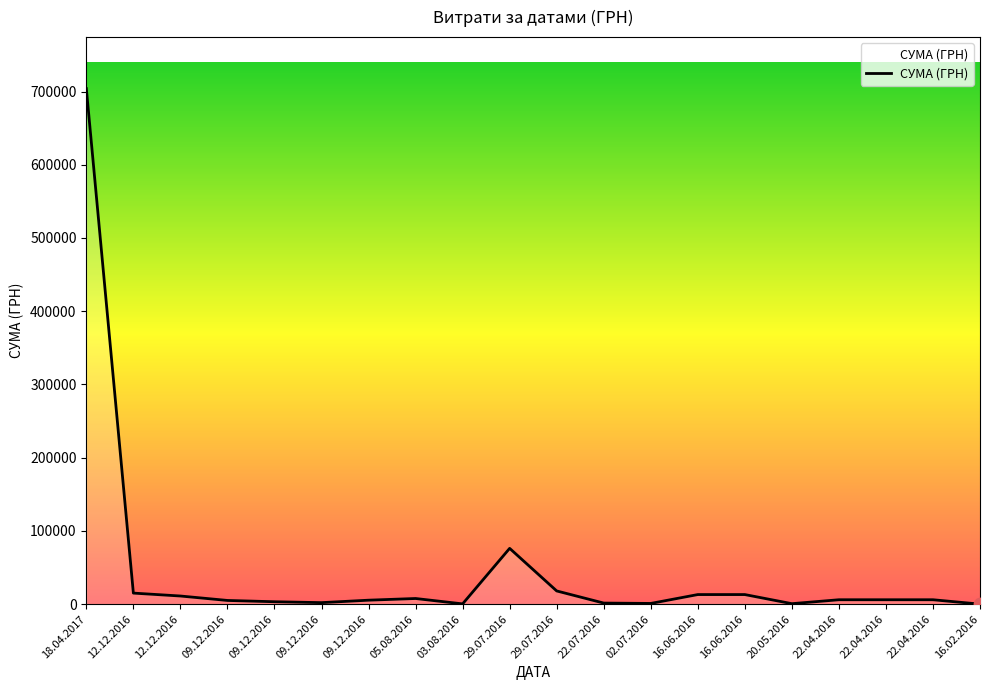

How many lines are shown in the chart?

1